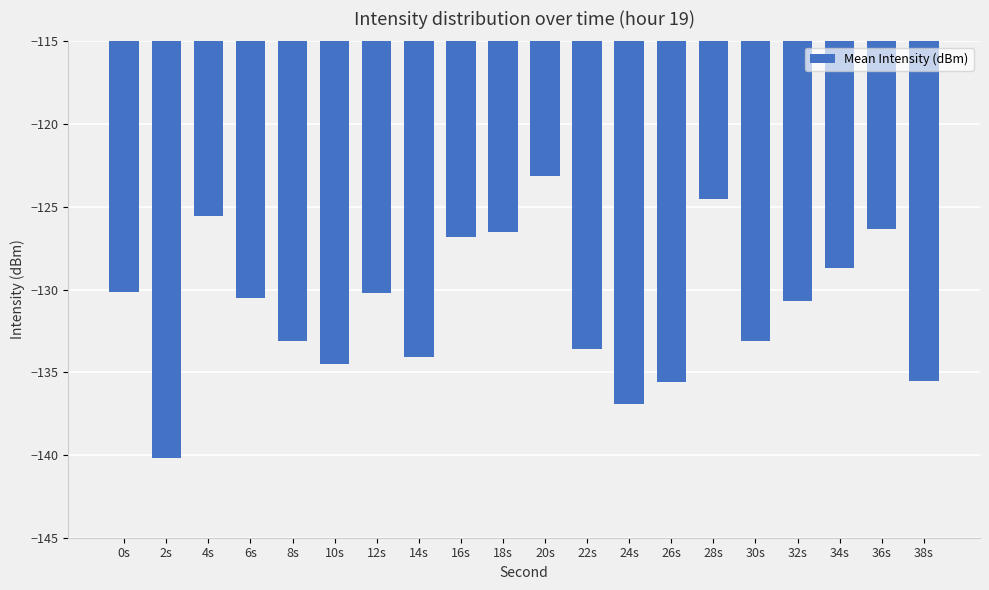

What is the change in value from 16s to 30s?

-6.3